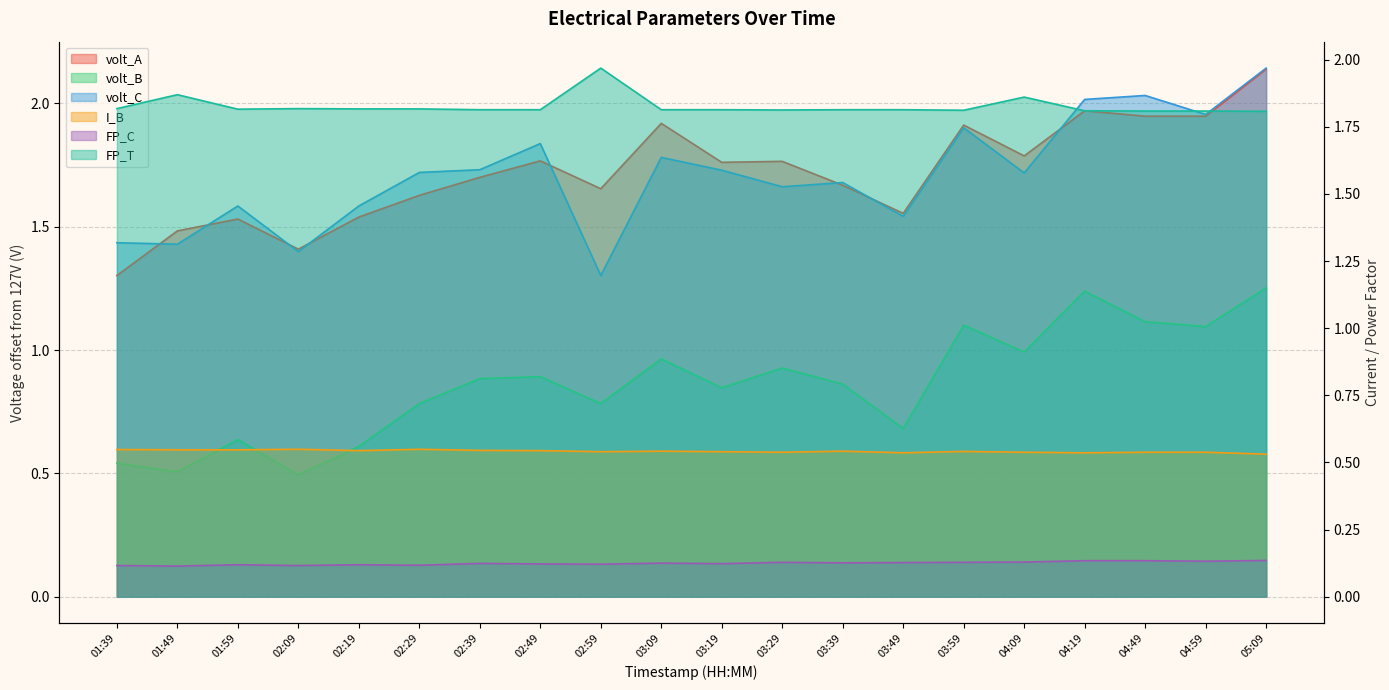

Is the value of volt_A at 01:49 greater than the value of FP_T at 03:49?

No